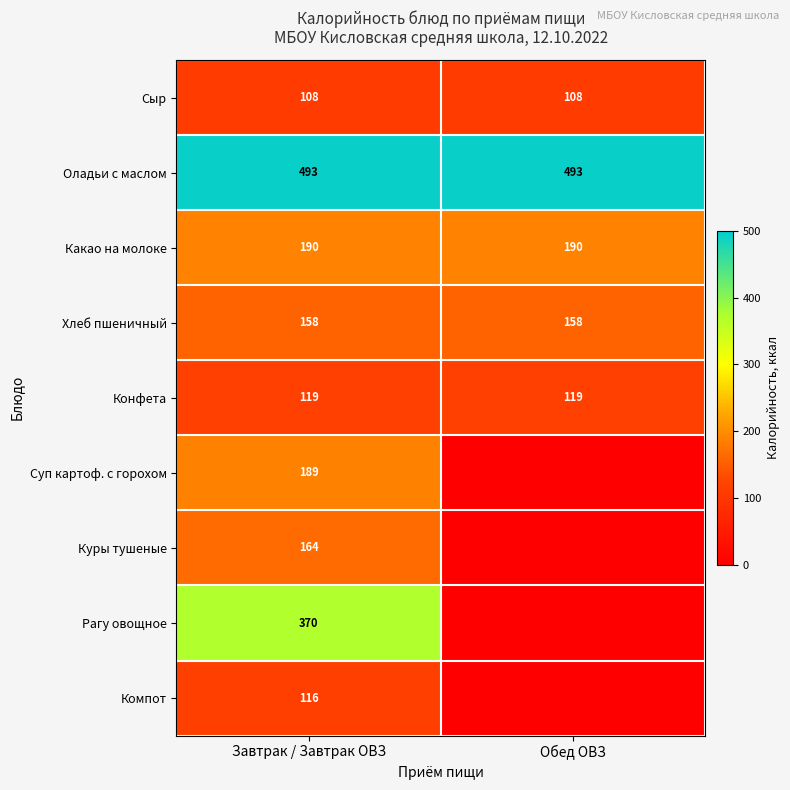

Count the number of data series in this chart.

9